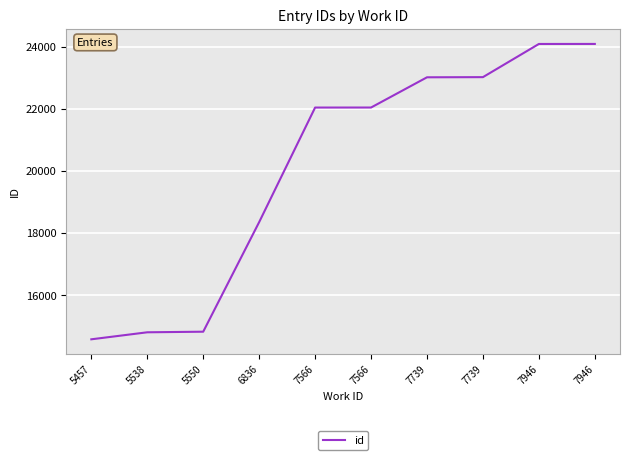

How many values are below 22052?

5